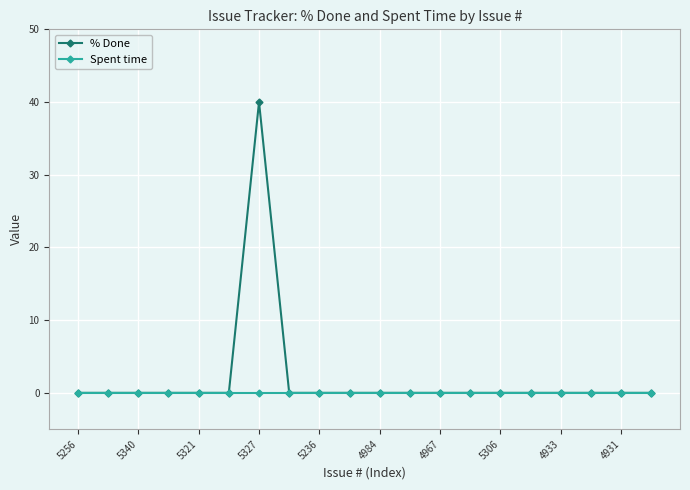

What is the maximum value shown in the chart?

40